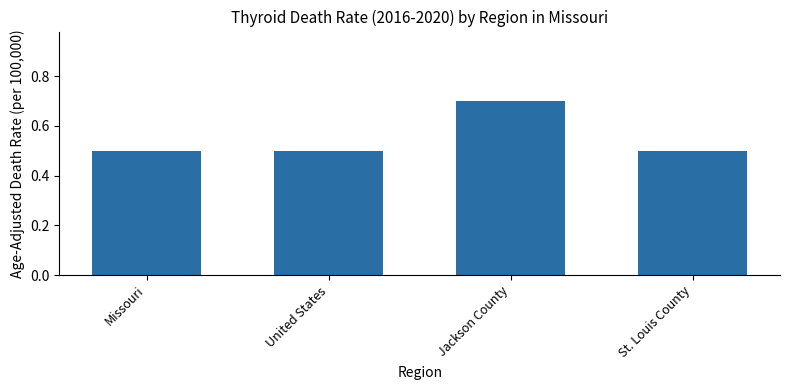

What is the sum of all values?

2.2